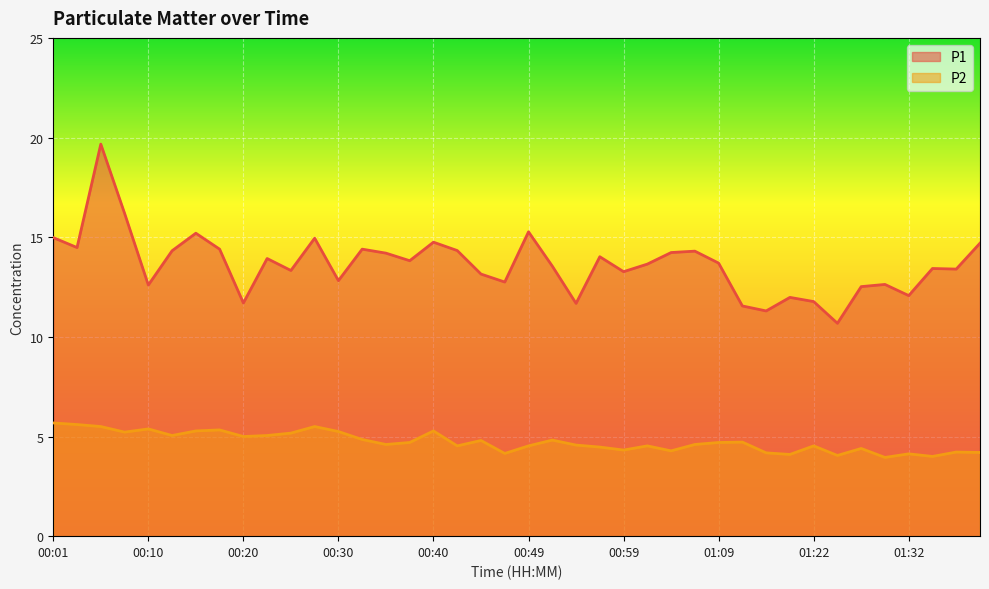

Rank the series by their average value, from highest to lowest.

P1, P2